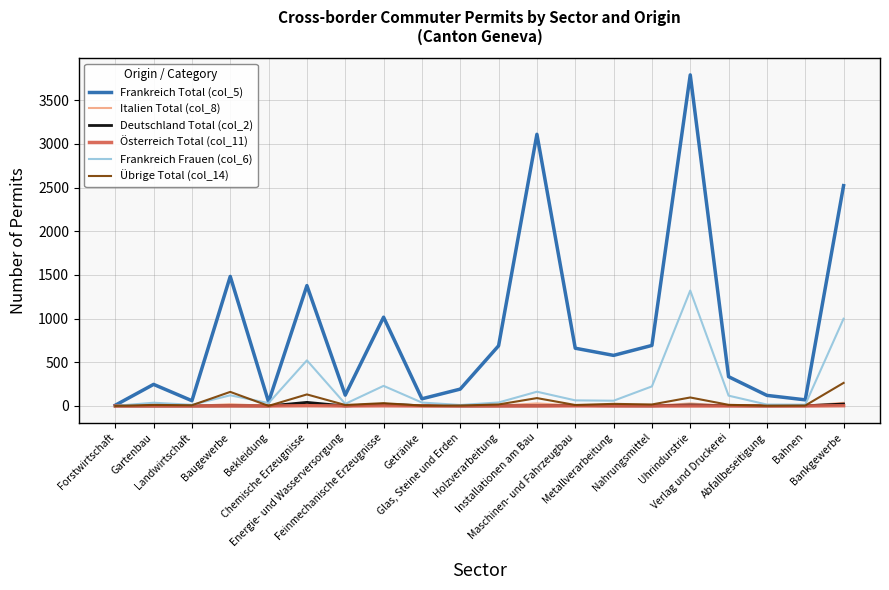

Which series has the largest total across all categories?

Frankreich Total (col_5)